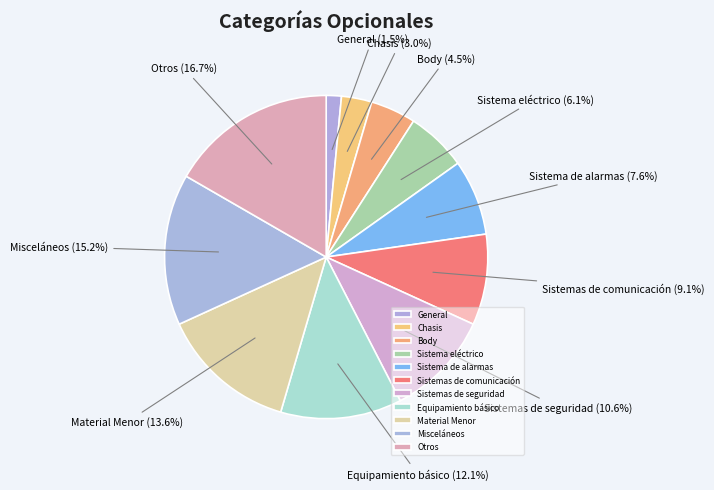

Approximately how many times larger is the value at Otros compared to Equipamiento básico?

1.4